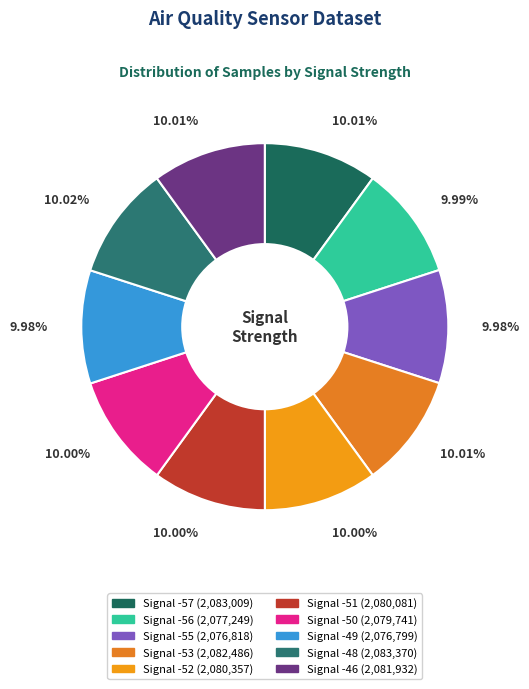

How many segments does this pie chart have?

10